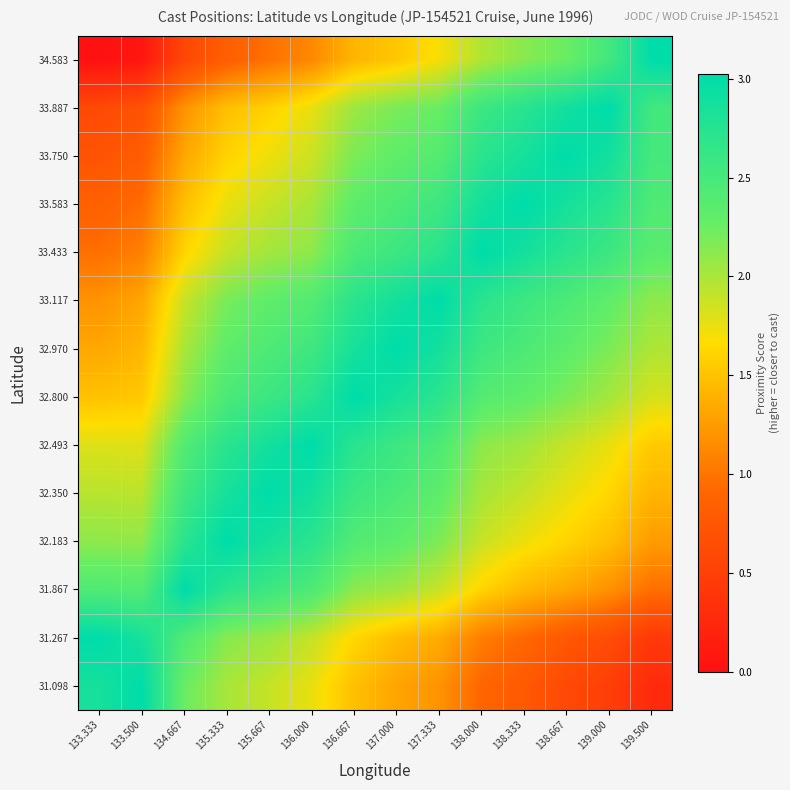

Which series changed the most between 133.500 and 139.500?

34.583